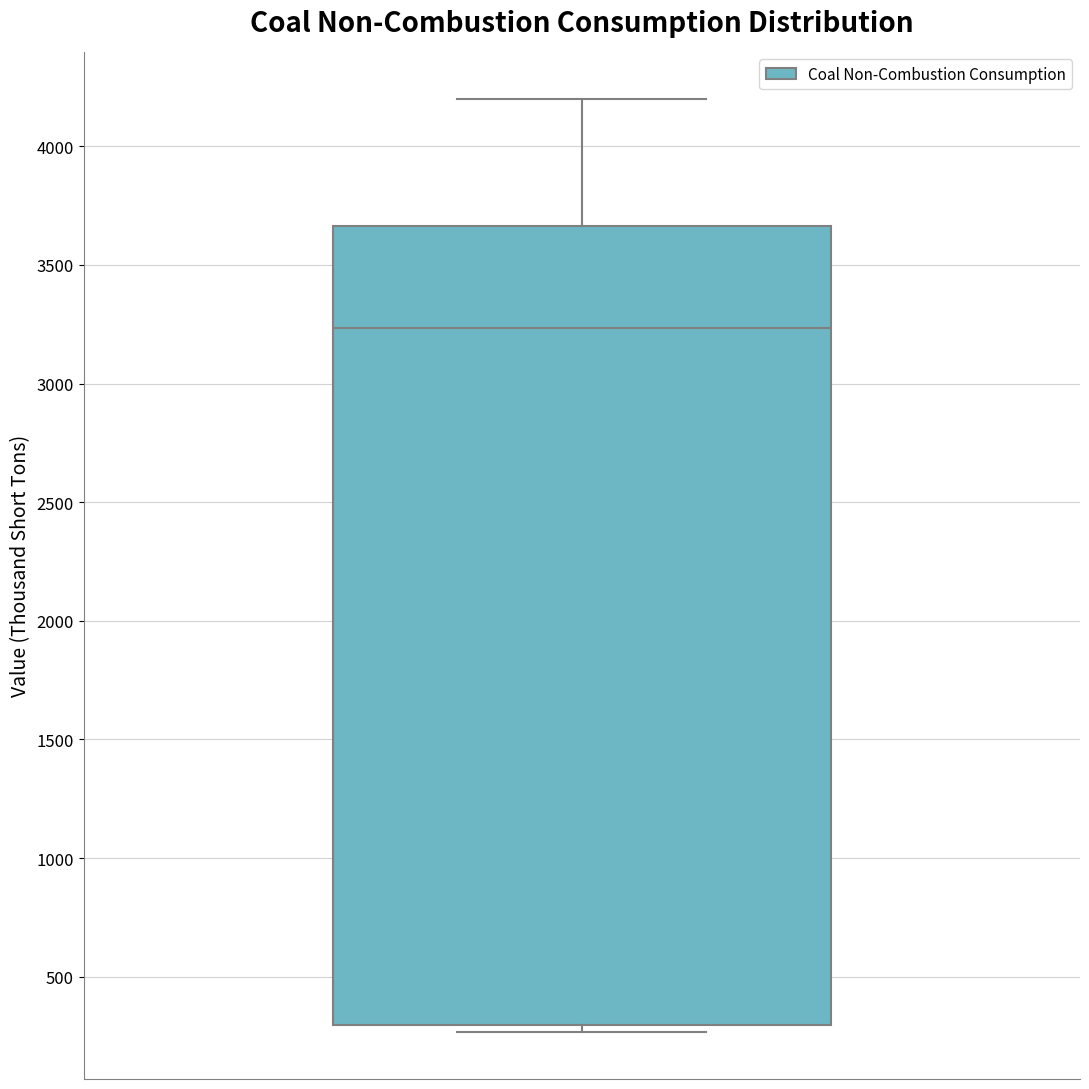

Read this box plot against the y-axis: the position of the median line, the range covered by the box, and the ends of both whiskers. The values are not printed on the chart, so give them approximately, as read against the axis.

median 3250, box 300 to 3650, whiskers 250 to 4200